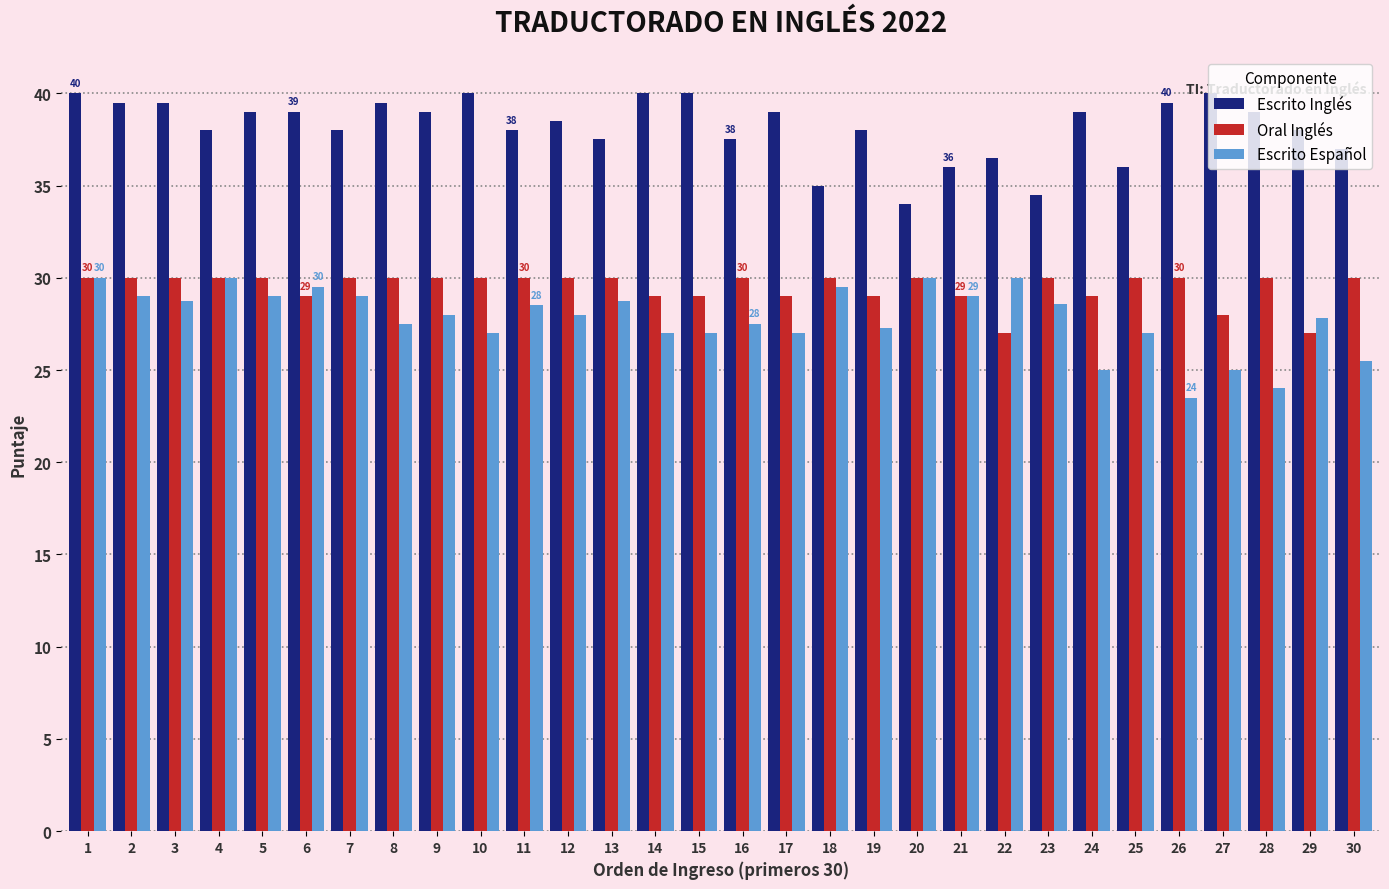

What value does the Escrito Español series have at 24?

25.0